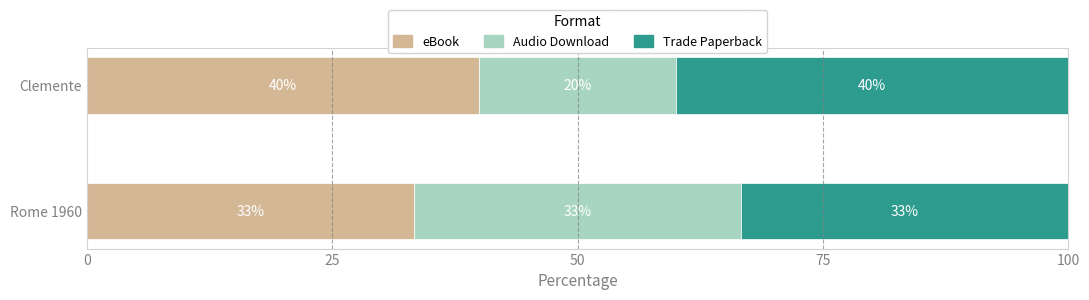

The value of eBook at Rome 1960 is 33.3. True or false?

True